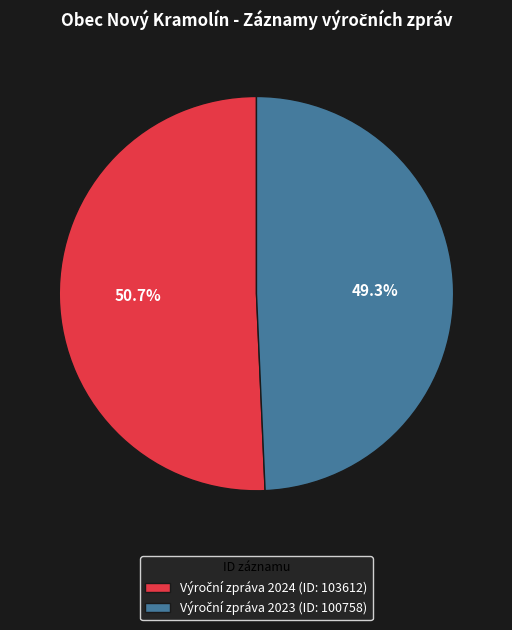

Does any single category account for the majority?

Yes